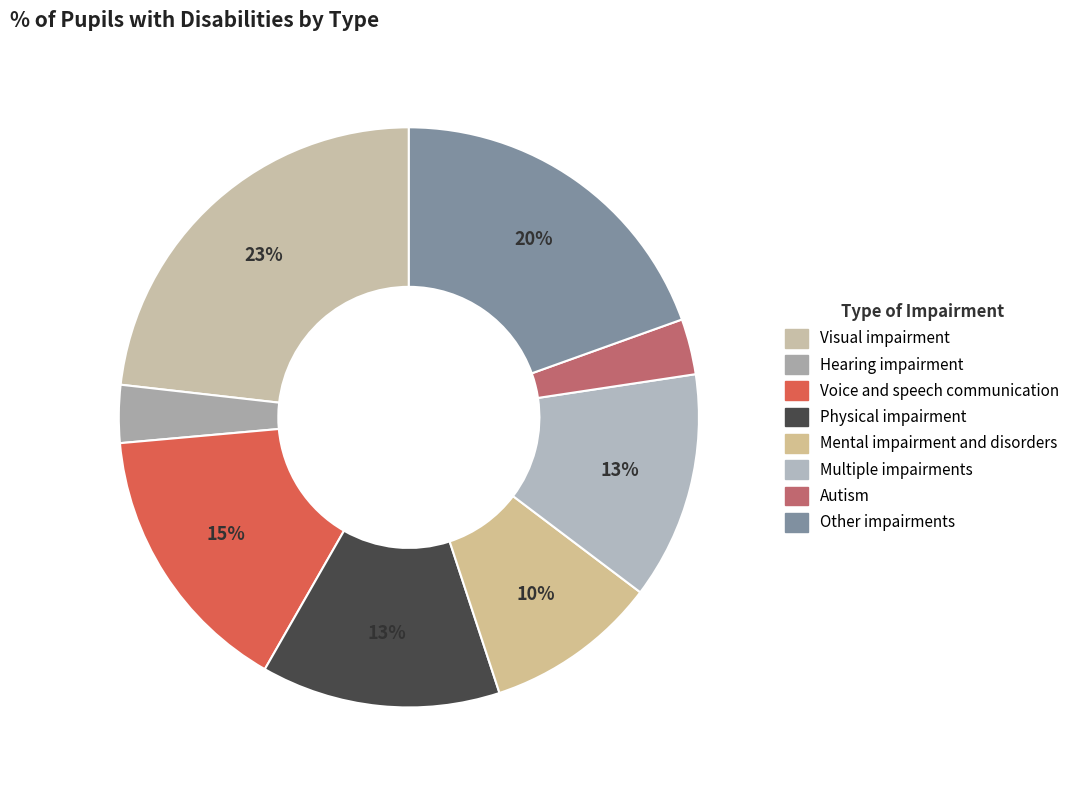

What is the smallest slice in the pie chart?

Autism